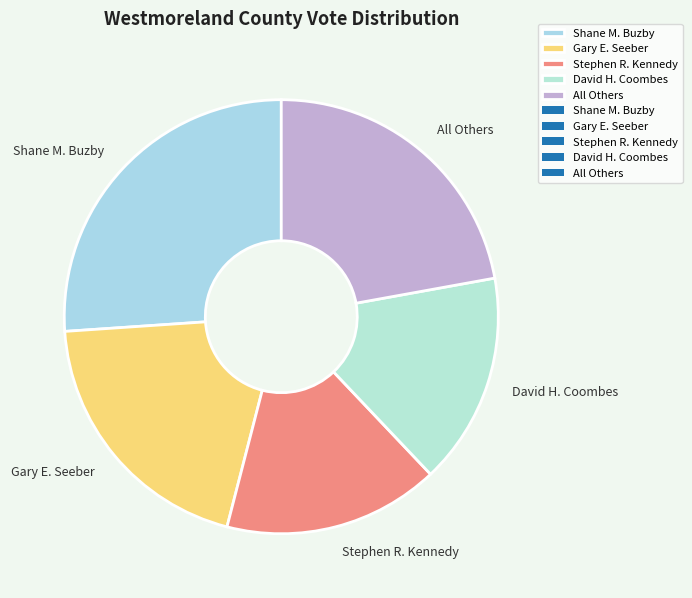

Combined, do Gary E. Seeber and David H. Coombes account for over 50%?

No